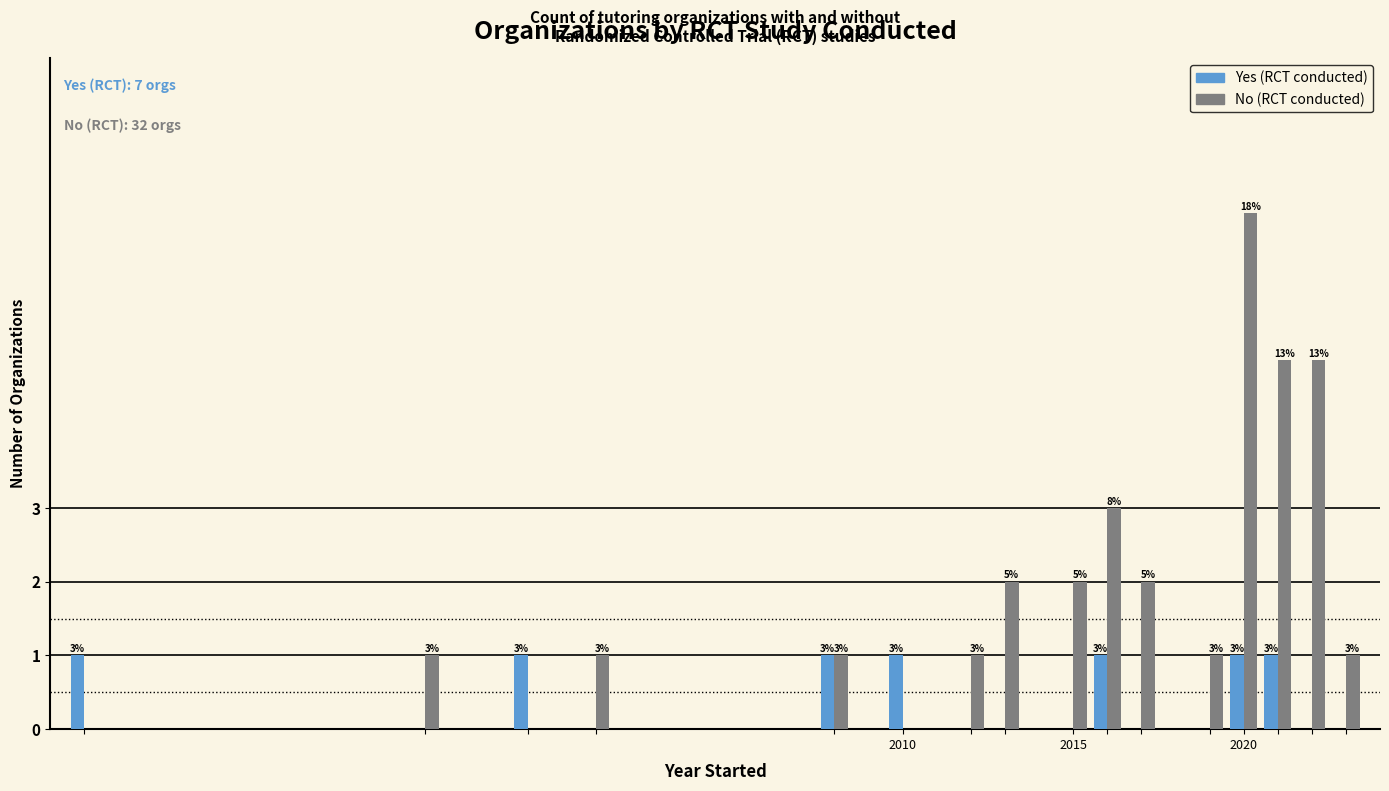

What is the greatest value displayed?

7